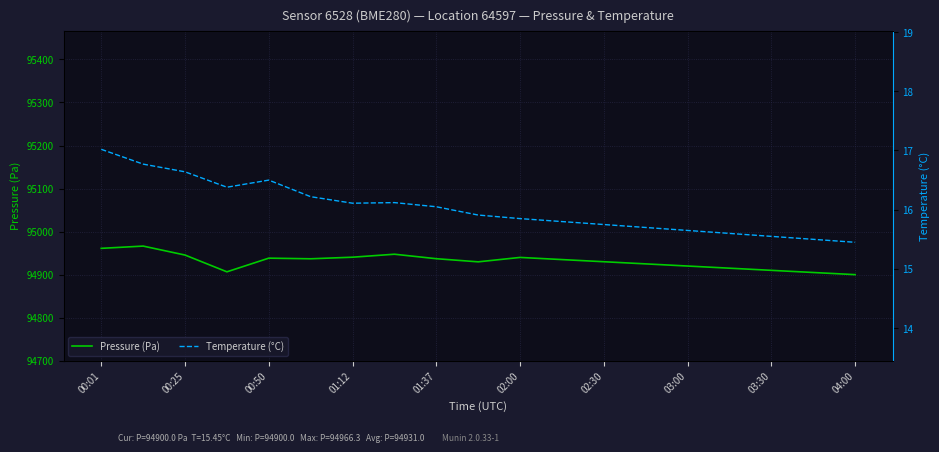

What is the maximum value for Pressure (Pa)?

94966.3